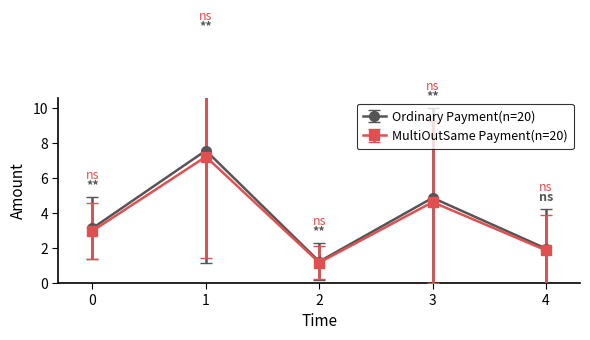

Reading left to right, what are all the values shown in this chart?

Ordinary Payment(n=20): 3.1	7.6	1.2	4.9	2.0
MultiOutSame Payment(n=20): 3.0	7.2	1.2	4.6	1.9